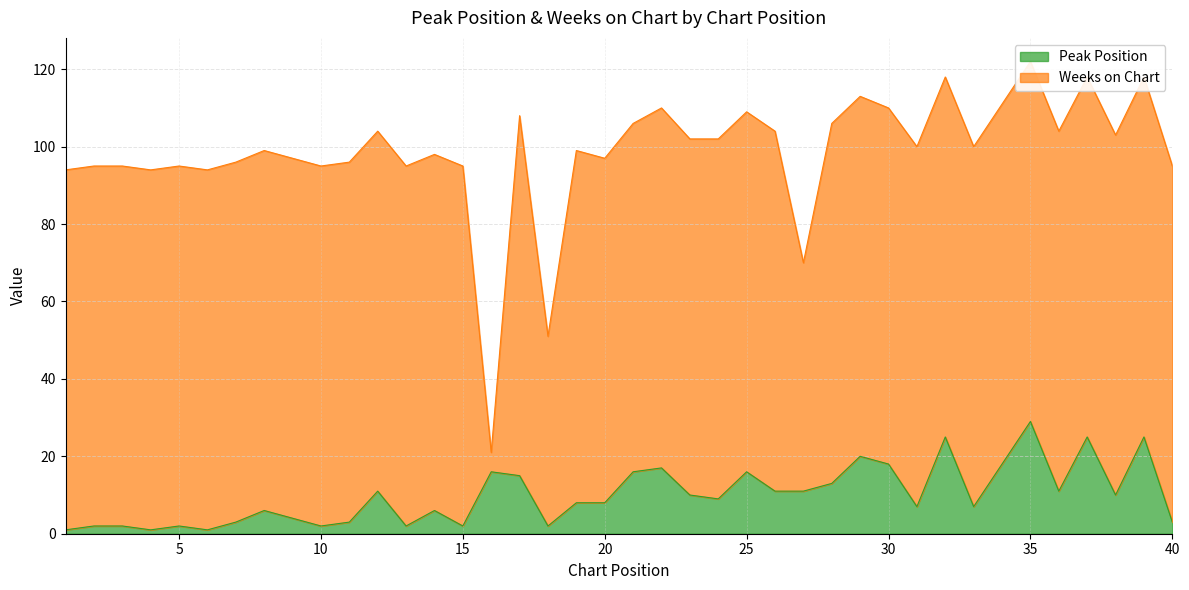

Reading right to left, extract all data points from this chart.

40=3	39=25	38=10	37=25	36=11	35=29	34=18	33=7	32=25	31=7	30=18	29=20	28=13	27=11	26=11	25=16	24=9	23=10	22=17	21=16	20=8	19=8	18=2	17=15	16=16	15=2	14=6	13=2	12=11	11=3	10=2	9=4	8=6	7=3	6=1	5=2	4=1	3=2	2=2	1=1